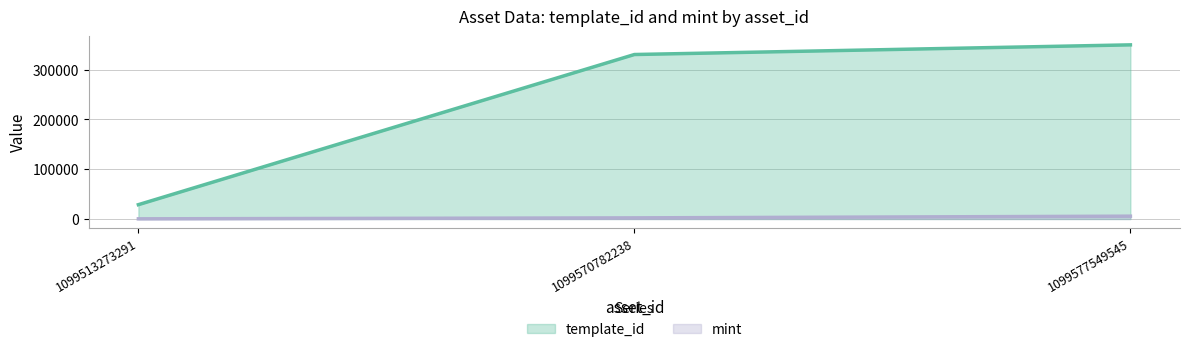

At which label does template_id first exceed 330131?

1099577549545